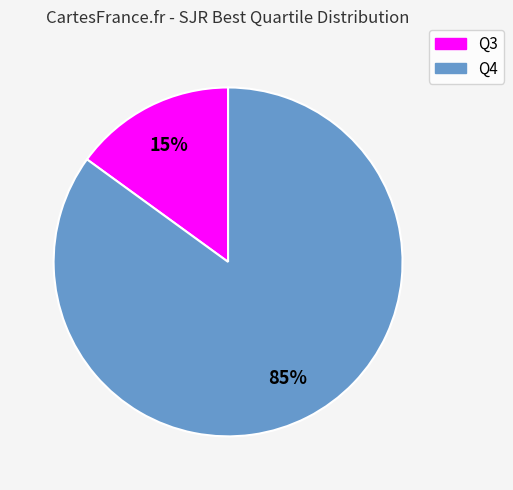

To the nearest percent, what is the average slice percentage?

50%